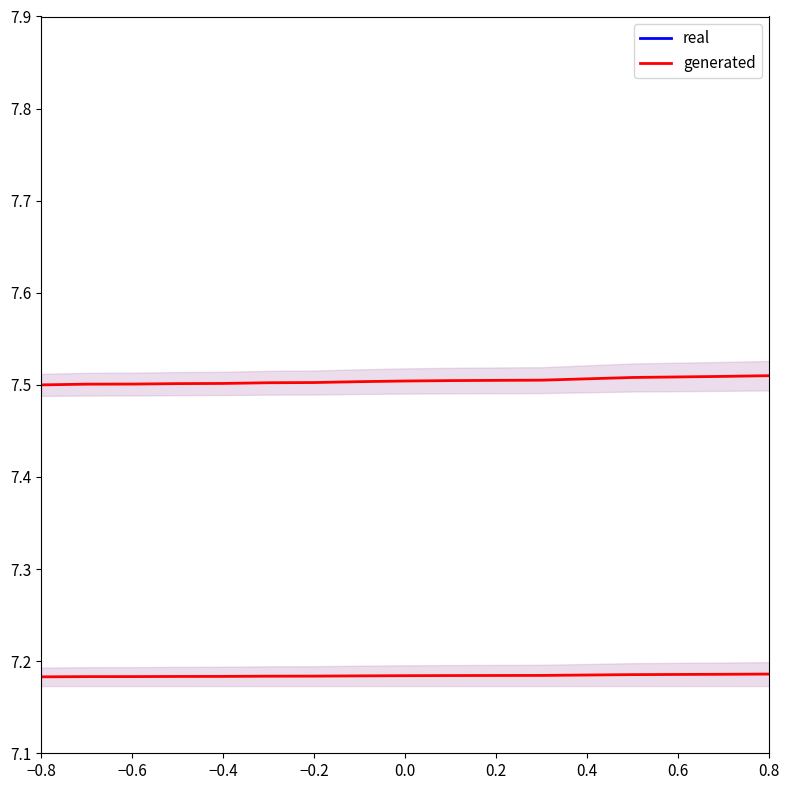

True or false: real has more than 0 interior local peaks.

False